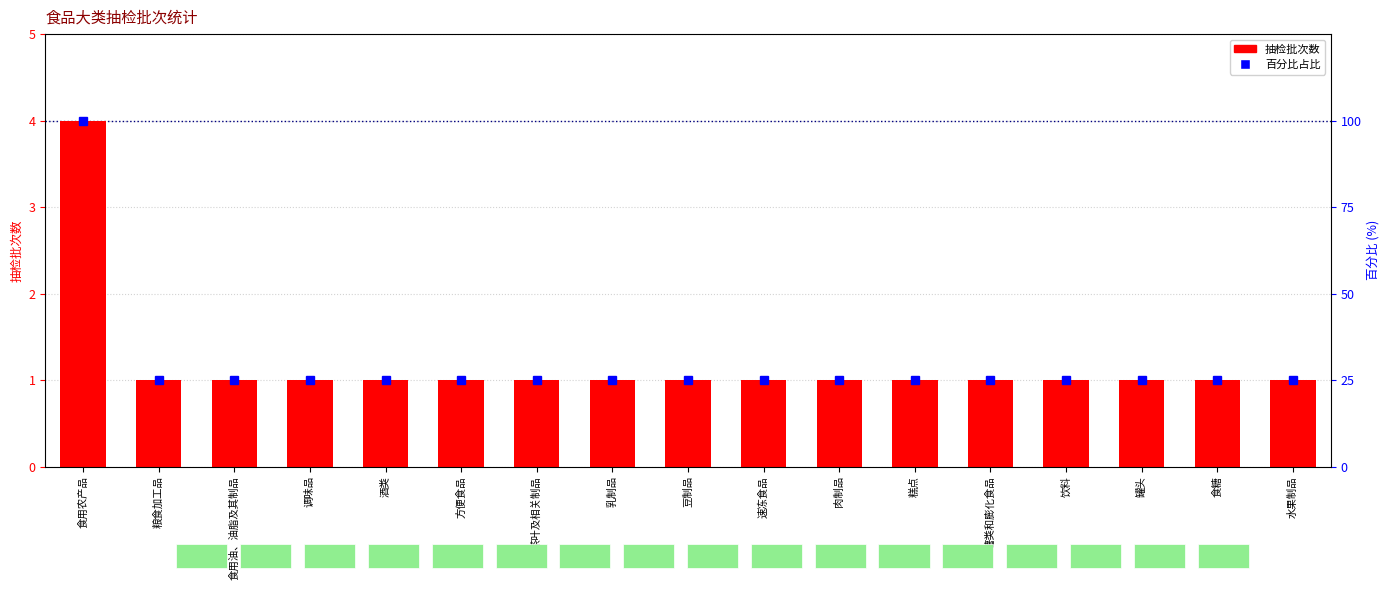

What is the greatest value displayed?

100